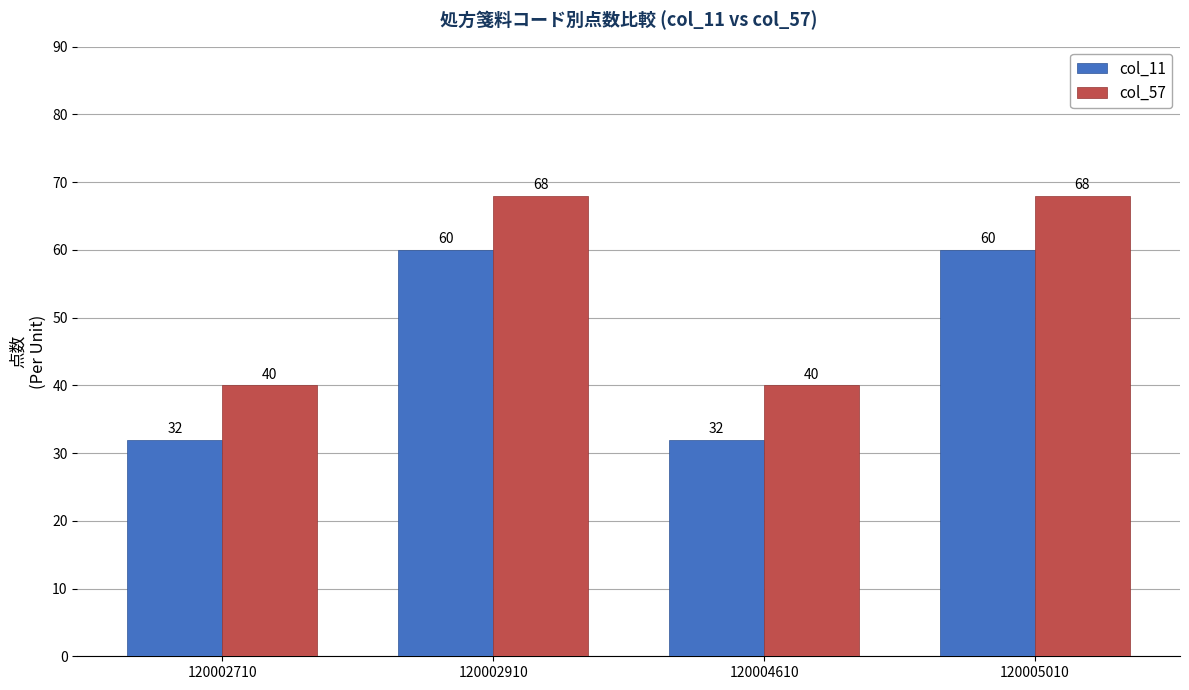

List the series in order of their overall mean, lowest first.

col_11, col_57